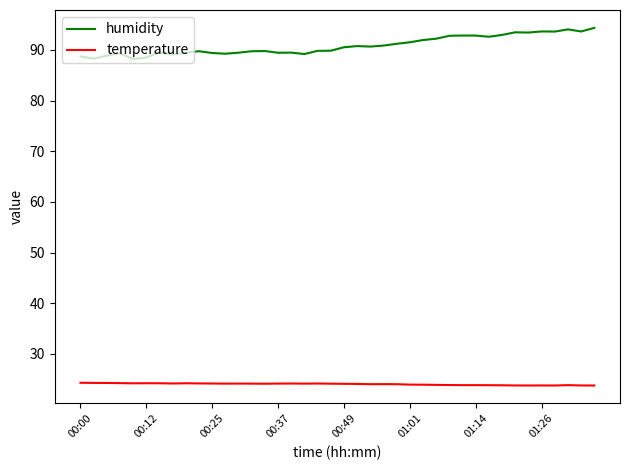

What is the greatest value displayed?

94.3